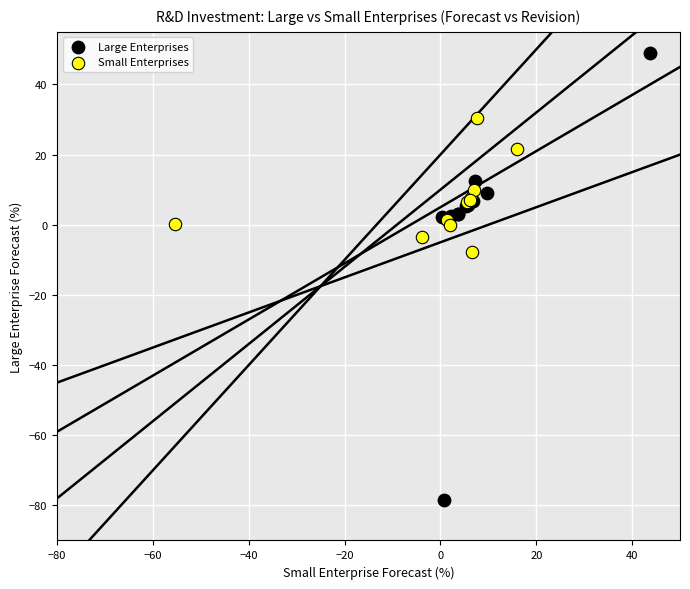

Which series contains the highest Y value?

Large Enterprises